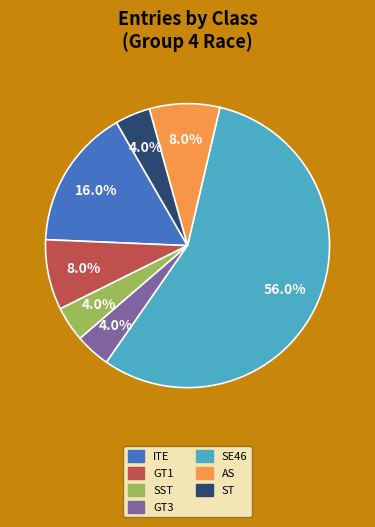

True or false: GT3 accounts for 4% of the total.

True